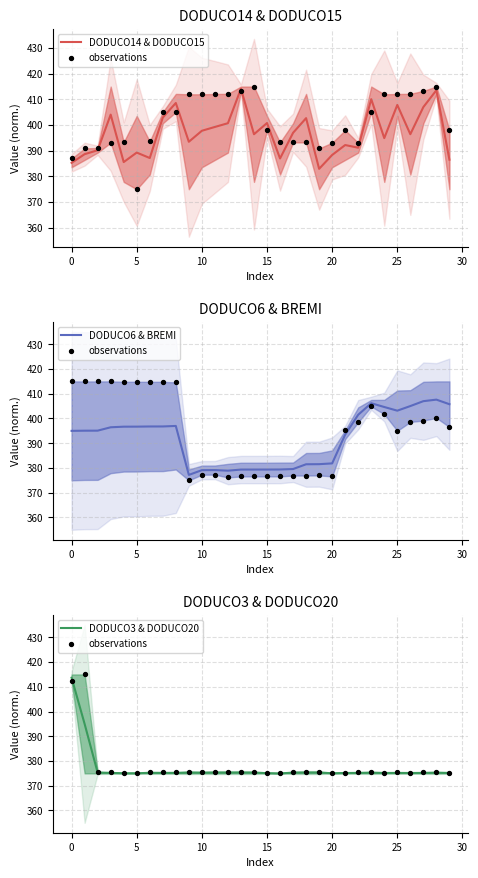

What is the maximum value for DODUCO3 & DODUCO20?

413.7